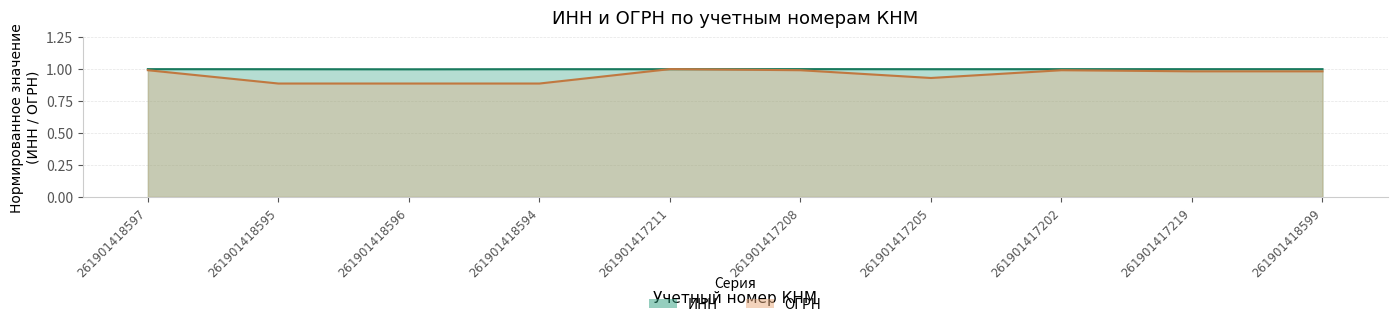

How many lines are shown in the chart?

2